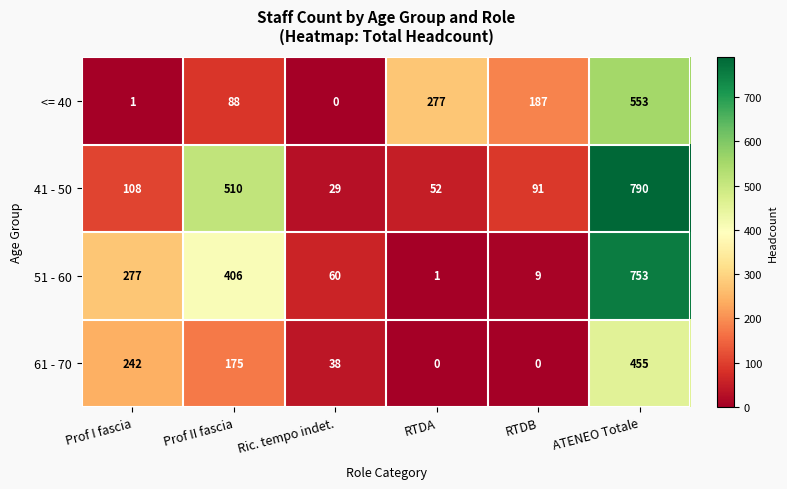

Count the number of categories in the chart.

6